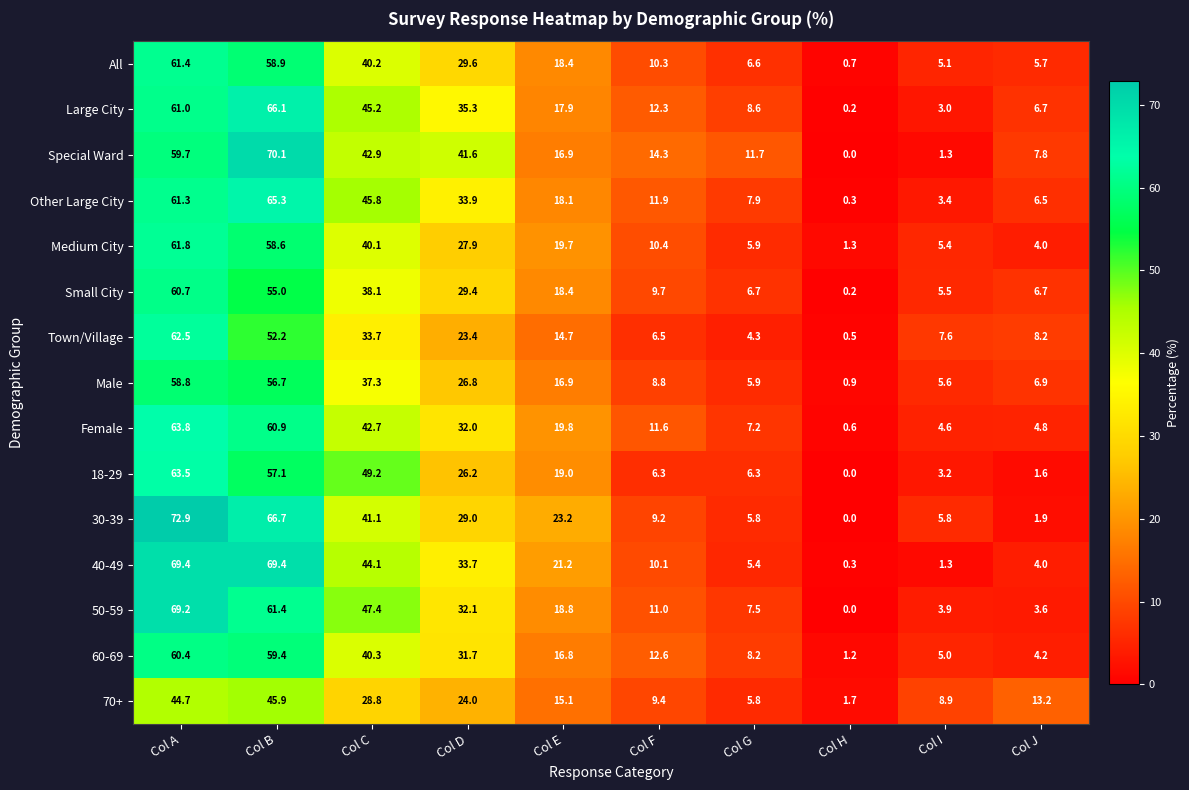

What is the spread (max minus min) of values at Col F?

8.0